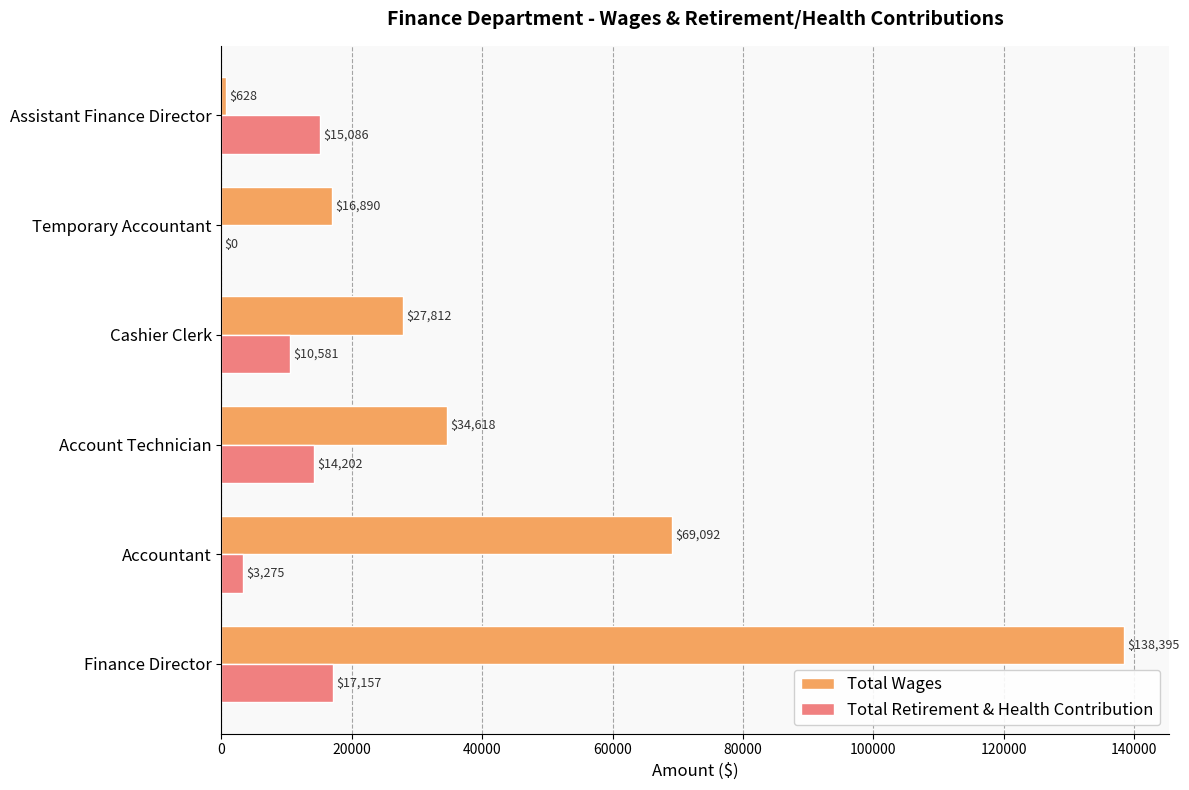

Which series changed the most between Accountant and Assistant Finance Director?

Total Wages